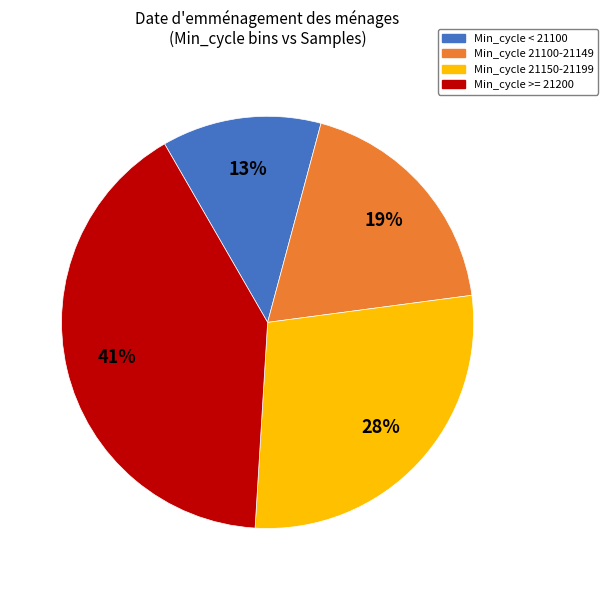

To the nearest percent, what is the average slice percentage?

25%